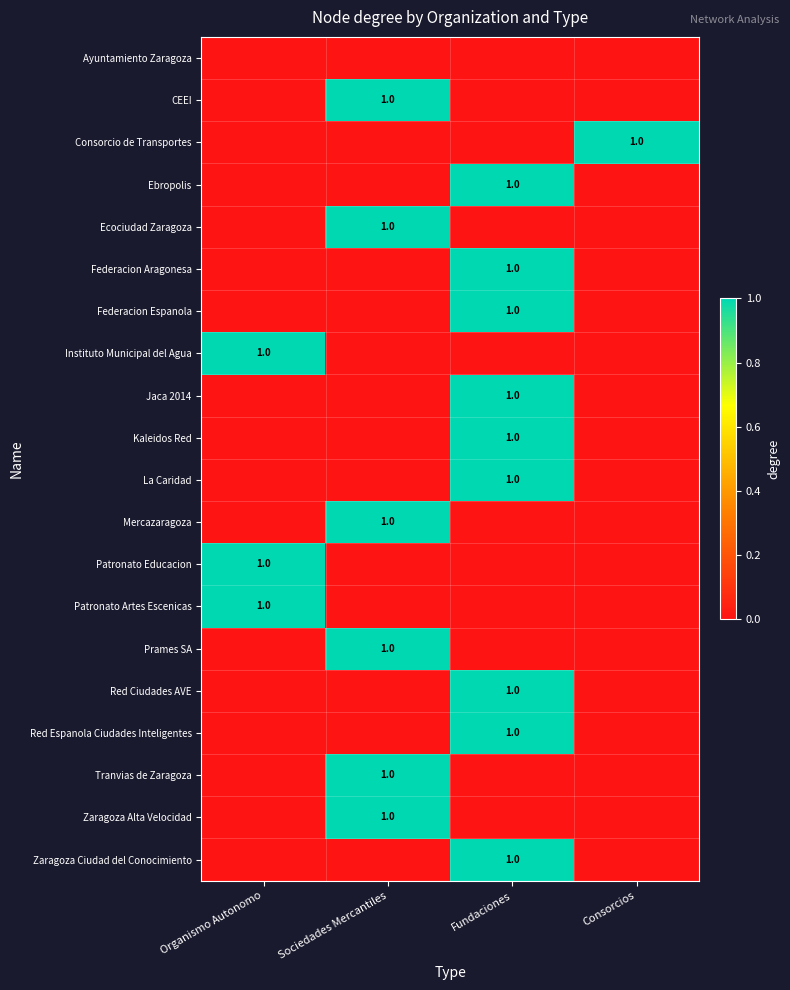

What is the difference between the maximum and minimum values in the Red Espanola Ciudades Inteligentes series?

1